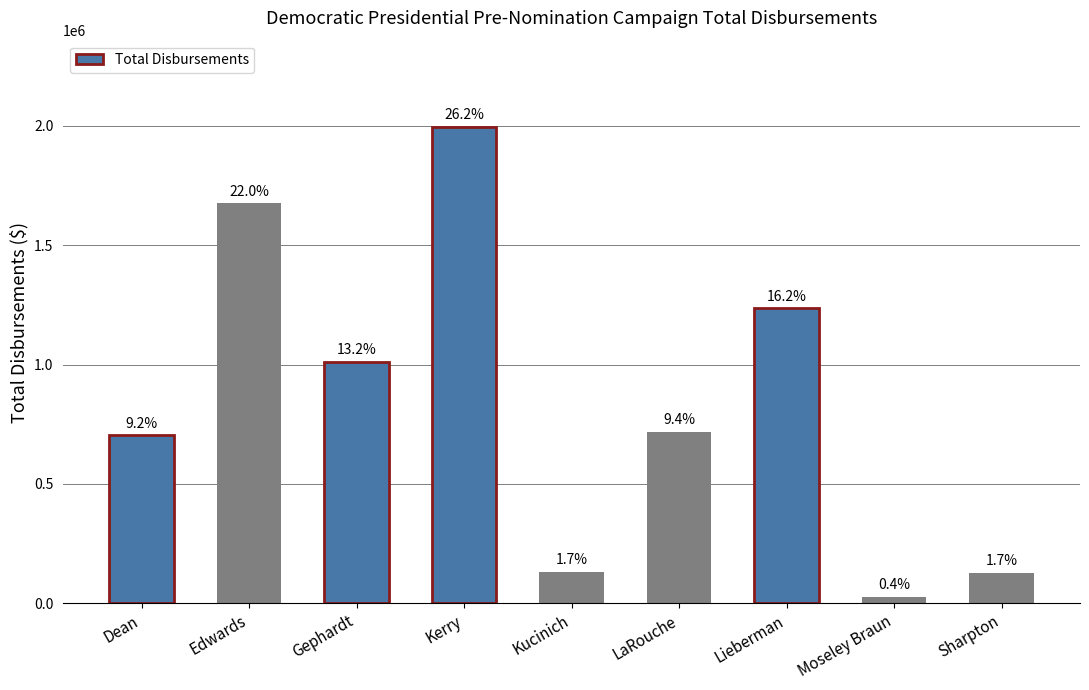

Does the chart contain any negative values?

No